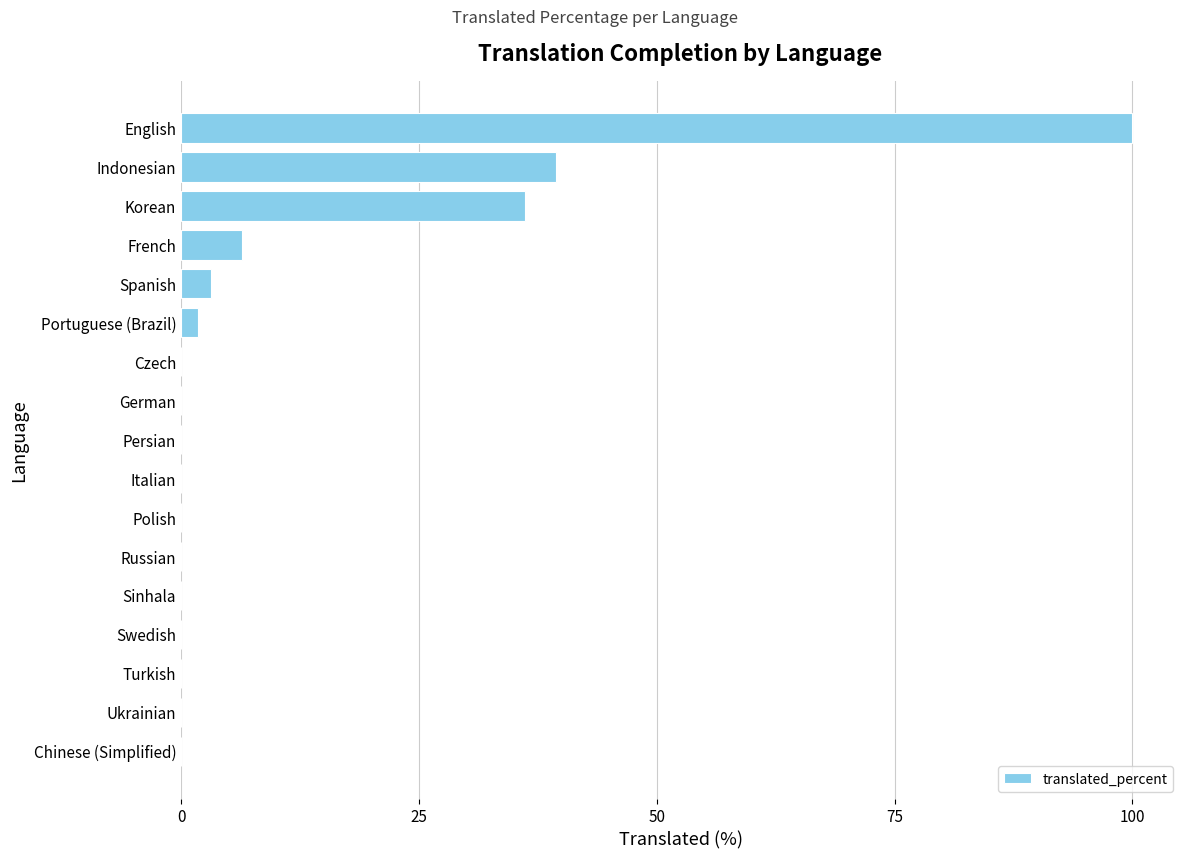

True or false: the data shows -69.2 at German.

False